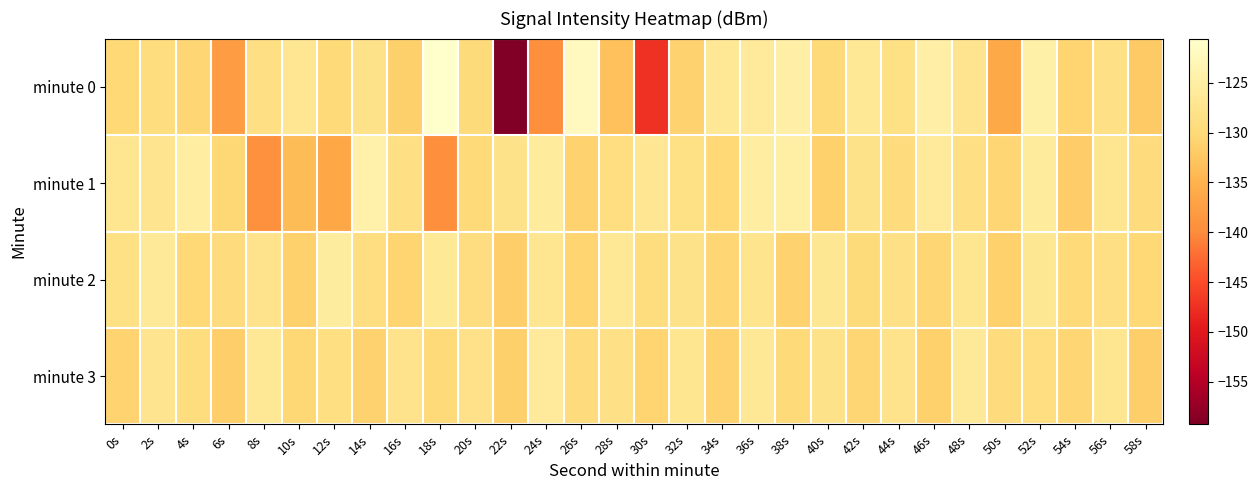

How many series are shown in this chart?

4